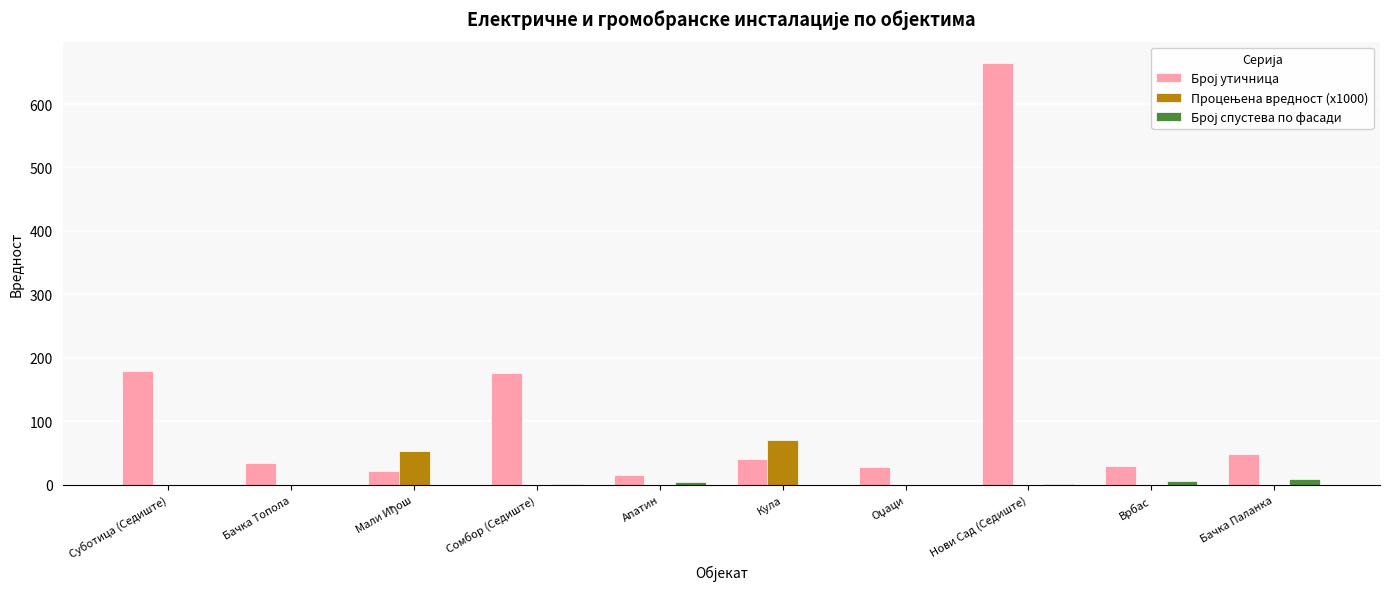

At which category is the sum across all series the highest?

Нови Сад (Седиште)